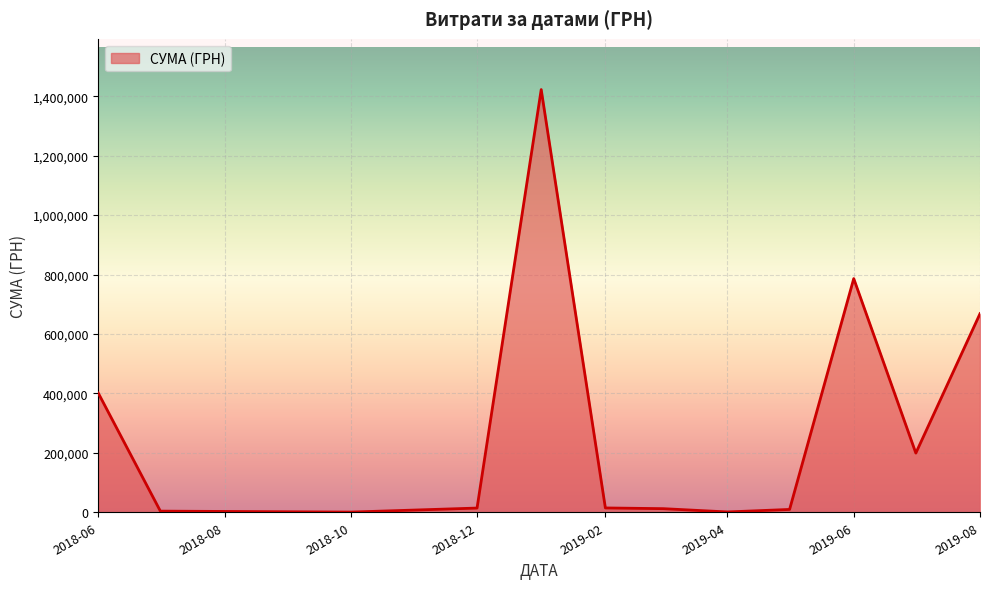

What is the difference between the maximum and minimum values?

1421737.9